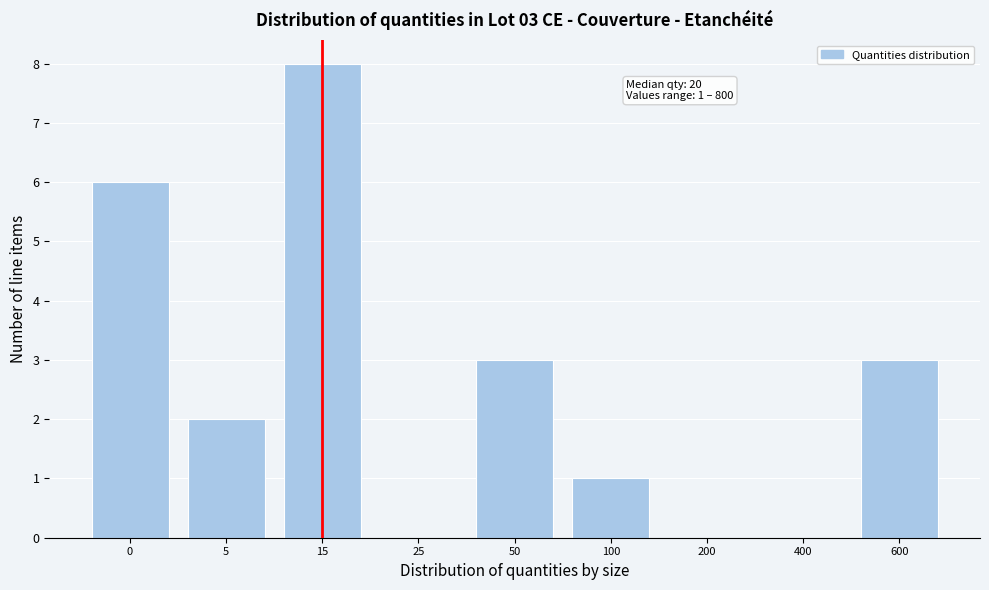

Reading left to right, what are all the values shown in this chart?

0=6	5=2	15=8	25=0	50=3	100=1	200=0	400=0	600=3